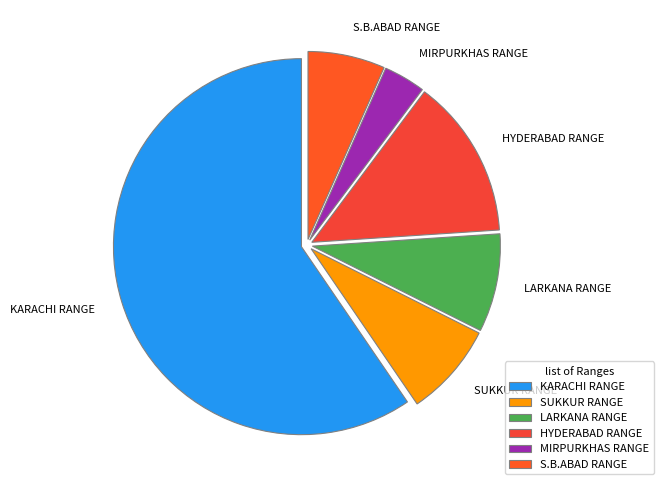

Which slice is the smallest?

MIRPURKHAS RANGE